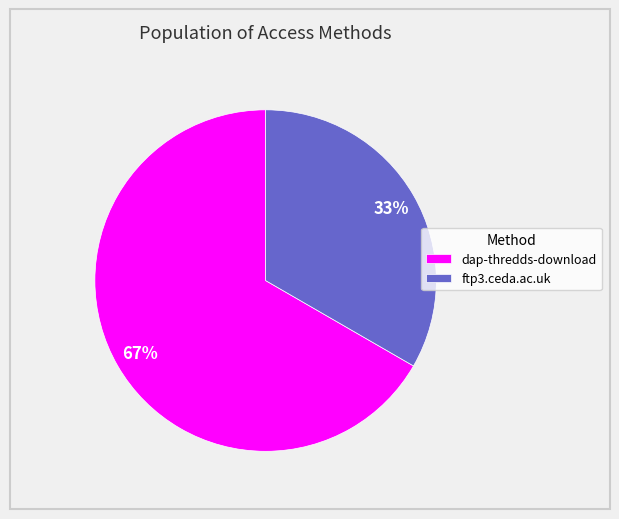

Combined, do dap-thredds-download and ftp3.ceda.ac.uk account for over 50%?

Yes